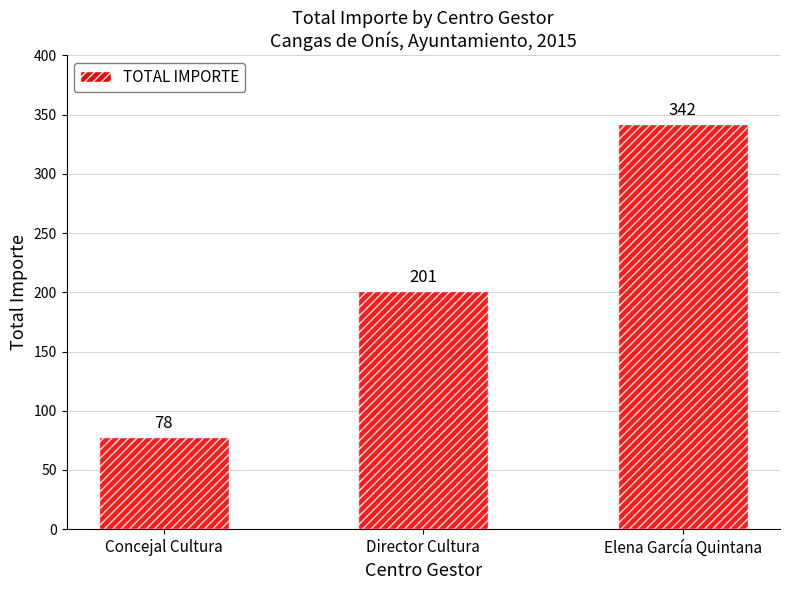

Which has a higher value, Elena García Quintana or Director Cultura?

Elena García Quintana